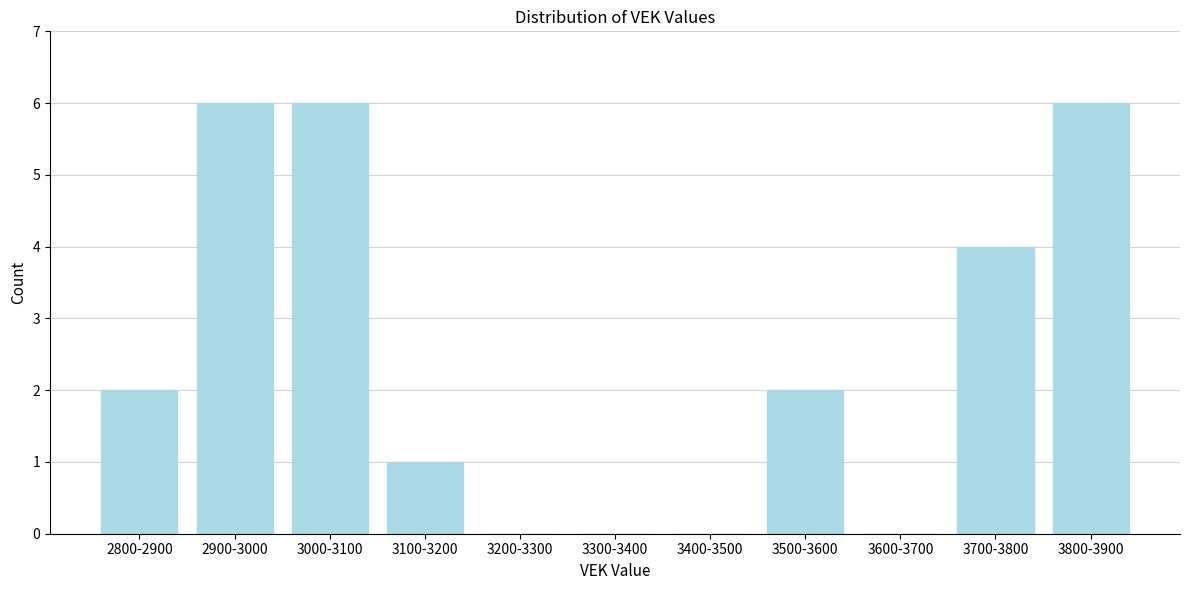

Reading left to right, transcribe all the data shown in this chart.

2800-2900=2	2900-3000=6	3000-3100=6	3100-3200=1	3200-3300=0	3300-3400=0	3400-3500=0	3500-3600=2	3600-3700=0	3700-3800=4	3800-3900=6